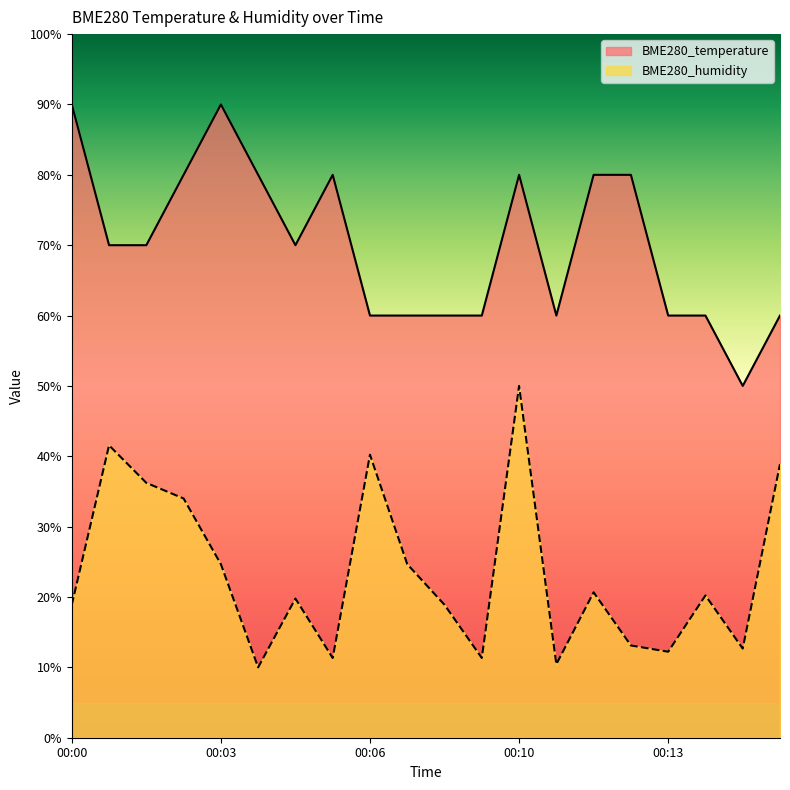

True or false: BME280_temperature and BME280_humidity intersect in this chart.

False